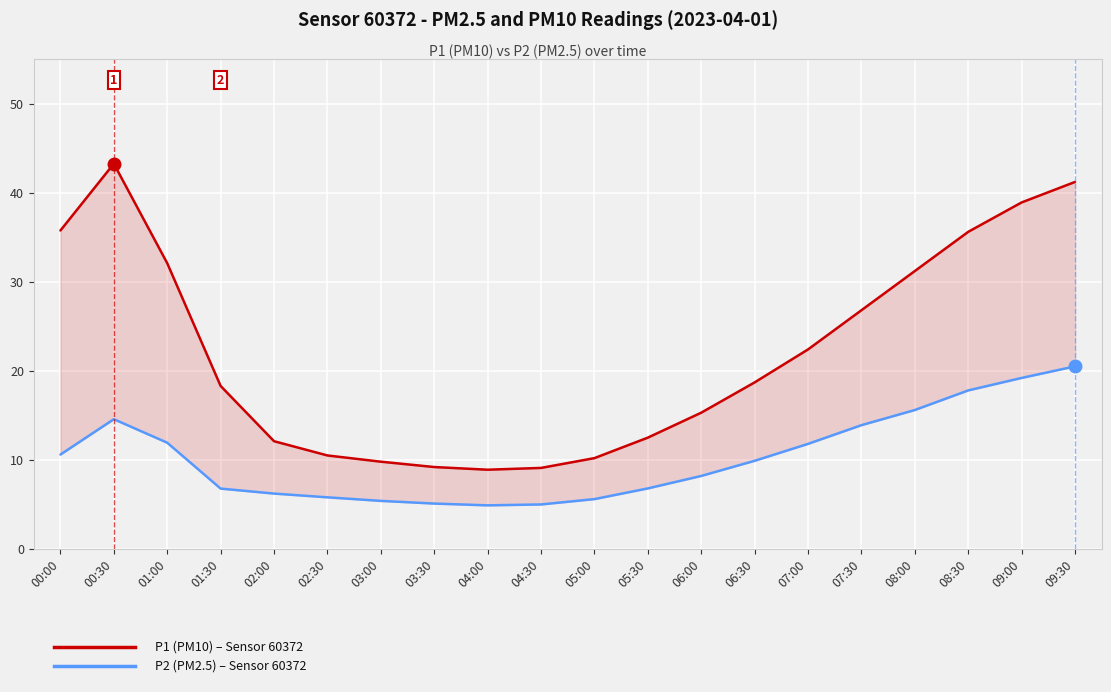

Is this an area chart (filled region under the line)?

No